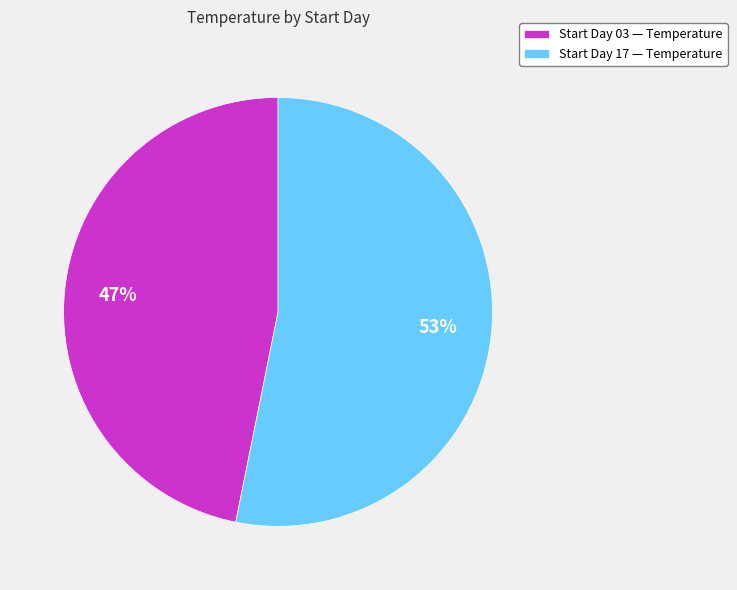

Which category has the smallest portion of the pie?

Start Day 03 — Temperature